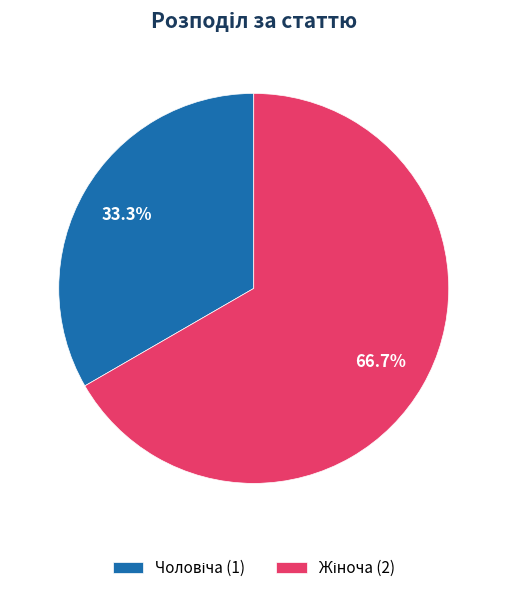

How many segments does this pie chart have?

2